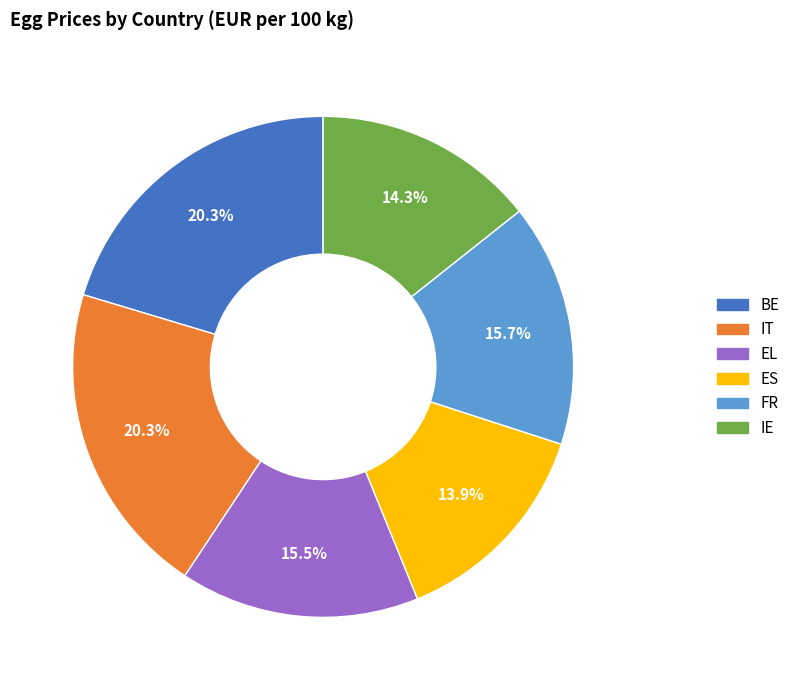

How many segments does this pie chart have?

6